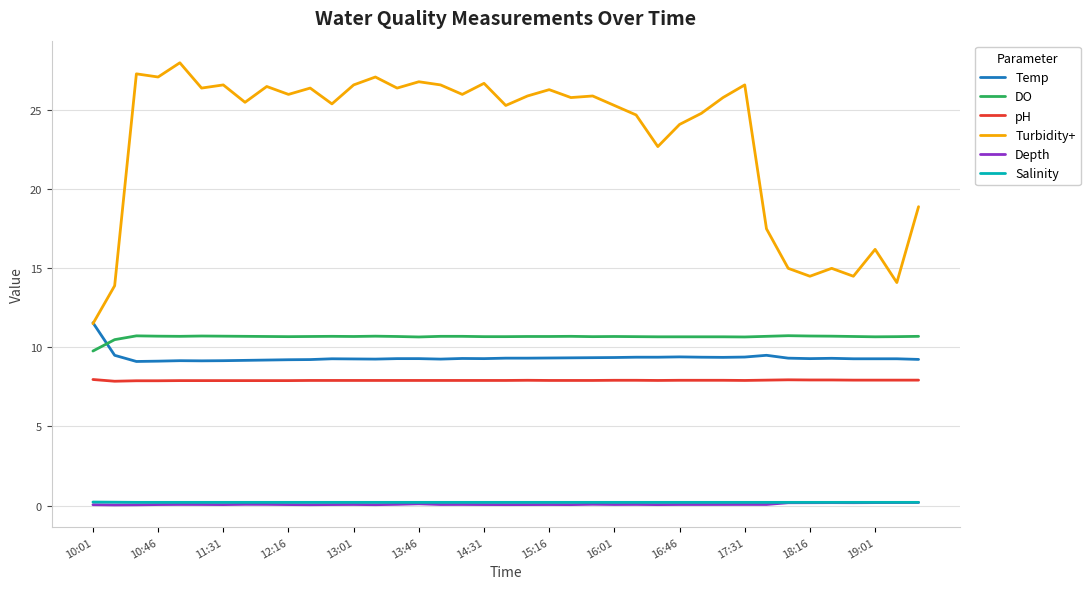

Which series has the largest total across all categories?

Turbidity+